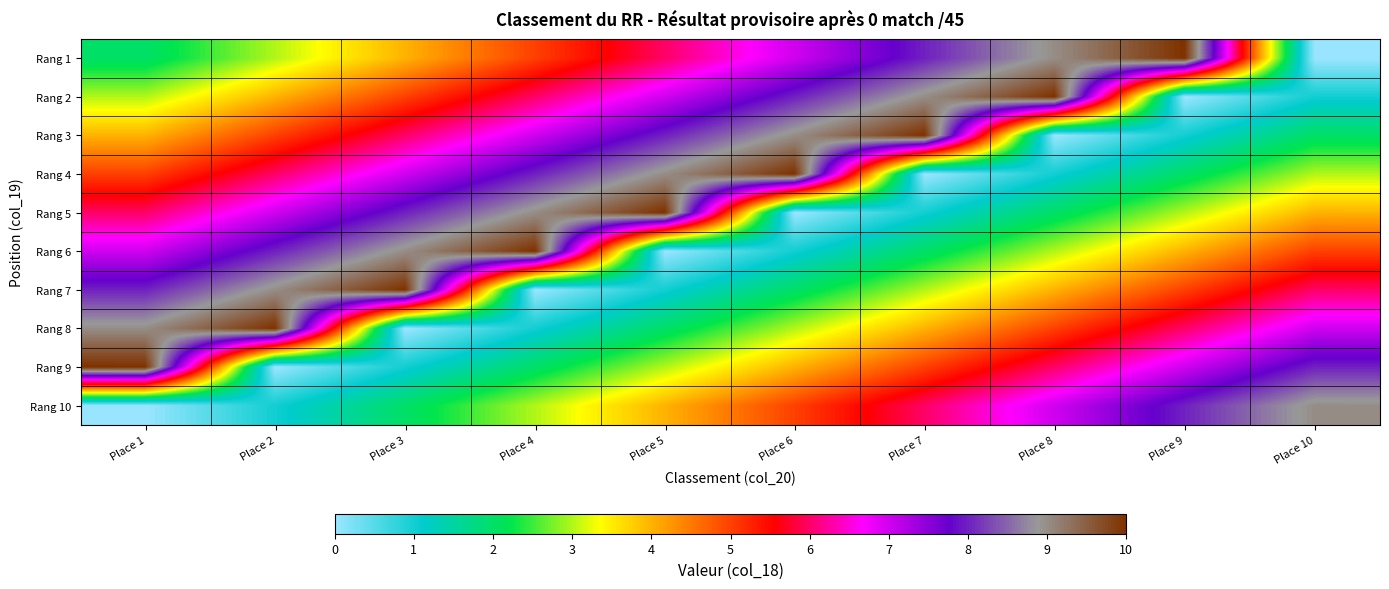

Reading left to right, extract all data points from this chart.

Rang 1: Place 1=2	Place 2=3	Place 3=4	Place 4=5	Place 5=6	Place 6=7	Place 7=8	Place 8=9	Place 9=10	Place 10=0
Rang 2: Place 1=3	Place 2=4	Place 3=5	Place 4=6	Place 5=7	Place 6=8	Place 7=9	Place 8=10	Place 9=0	Place 10=1
Rang 3: Place 1=4	Place 2=5	Place 3=6	Place 4=7	Place 5=8	Place 6=9	Place 7=10	Place 8=0	Place 9=1	Place 10=2
Rang 4: Place 1=5	Place 2=6	Place 3=7	Place 4=8	Place 5=9	Place 6=10	Place 7=0	Place 8=1	Place 9=2	Place 10=3
Rang 5: Place 1=6	Place 2=7	Place 3=8	Place 4=9	Place 5=10	Place 6=0	Place 7=1	Place 8=2	Place 9=3	Place 10=4
Rang 6: Place 1=7	Place 2=8	Place 3=9	Place 4=10	Place 5=0	Place 6=1	Place 7=2	Place 8=3	Place 9=4	Place 10=5
Rang 7: Place 1=8	Place 2=9	Place 3=10	Place 4=0	Place 5=1	Place 6=2	Place 7=3	Place 8=4	Place 9=5	Place 10=6
Rang 8: Place 1=9	Place 2=10	Place 3=0	Place 4=1	Place 5=2	Place 6=3	Place 7=4	Place 8=5	Place 9=6	Place 10=7
Rang 9: Place 1=10	Place 2=0	Place 3=1	Place 4=2	Place 5=3	Place 6=4	Place 7=5	Place 8=6	Place 9=7	Place 10=8
Rang 10: Place 1=0	Place 2=1	Place 3=2	Place 4=3	Place 5=4	Place 6=5	Place 7=6	Place 8=7	Place 9=8	Place 10=9